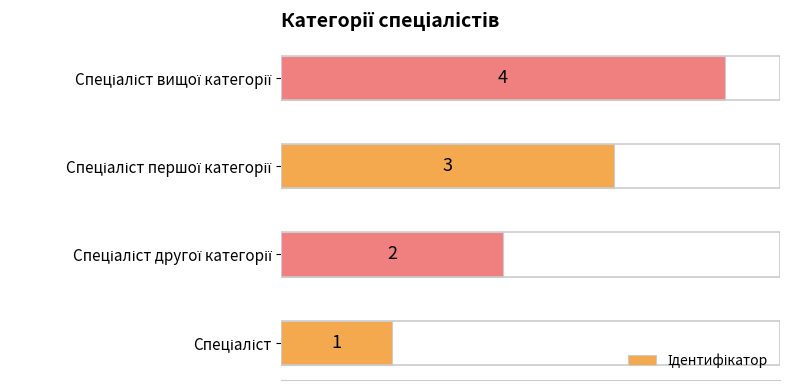

What is the sum of all values?

10